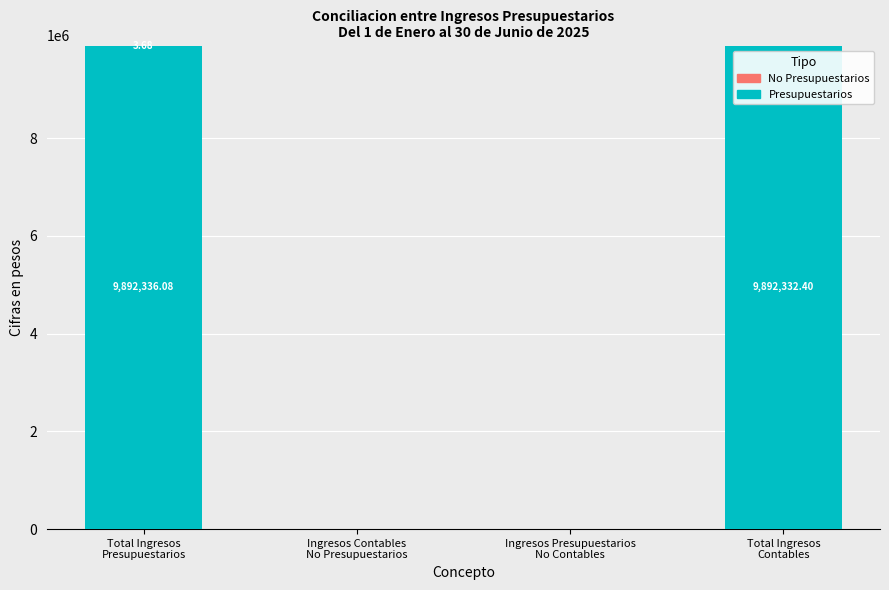

What position from the right is Total Ingresos
Presupuestarios?

4